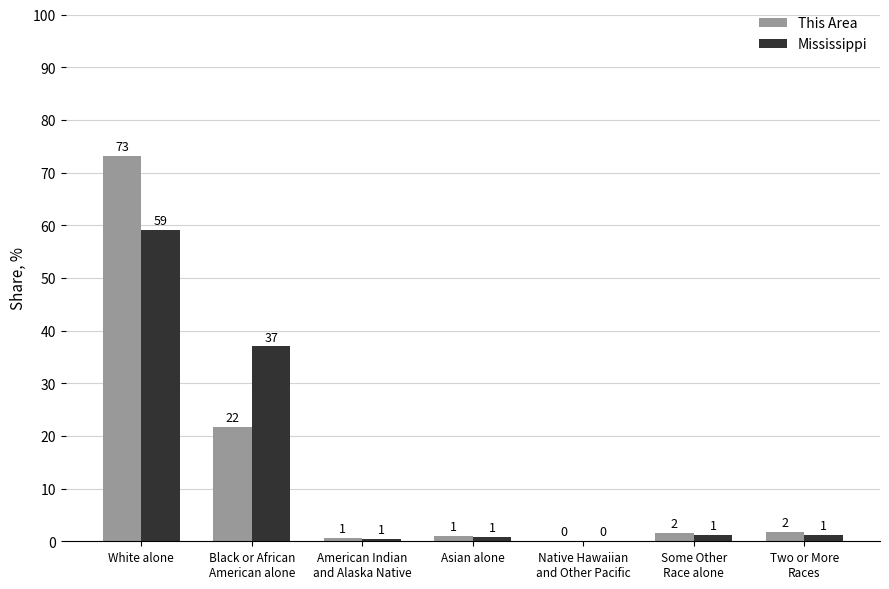

At which category is the sum across all series the highest?

White alone